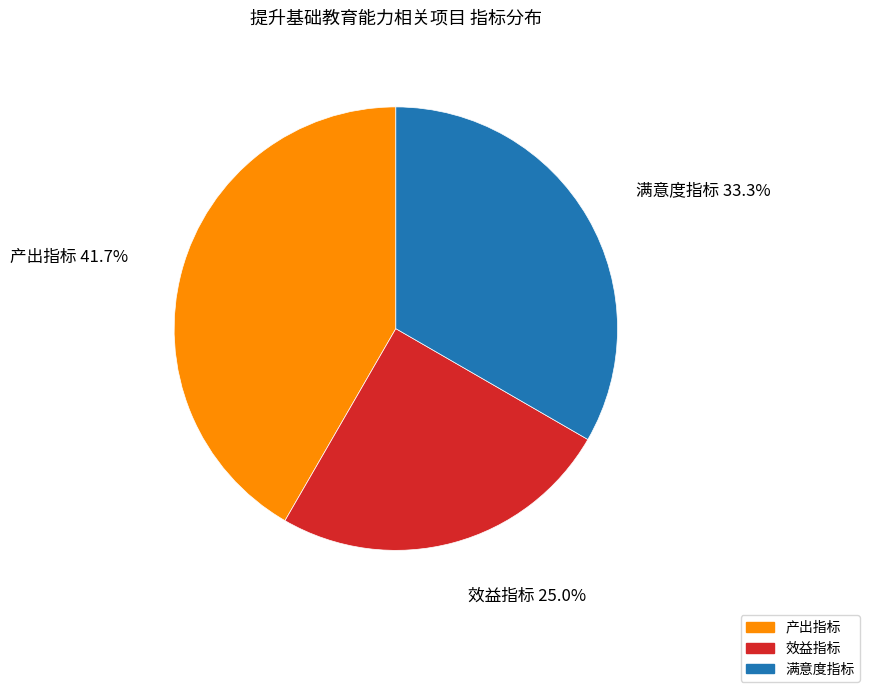

Which slice is the largest?

产出指标